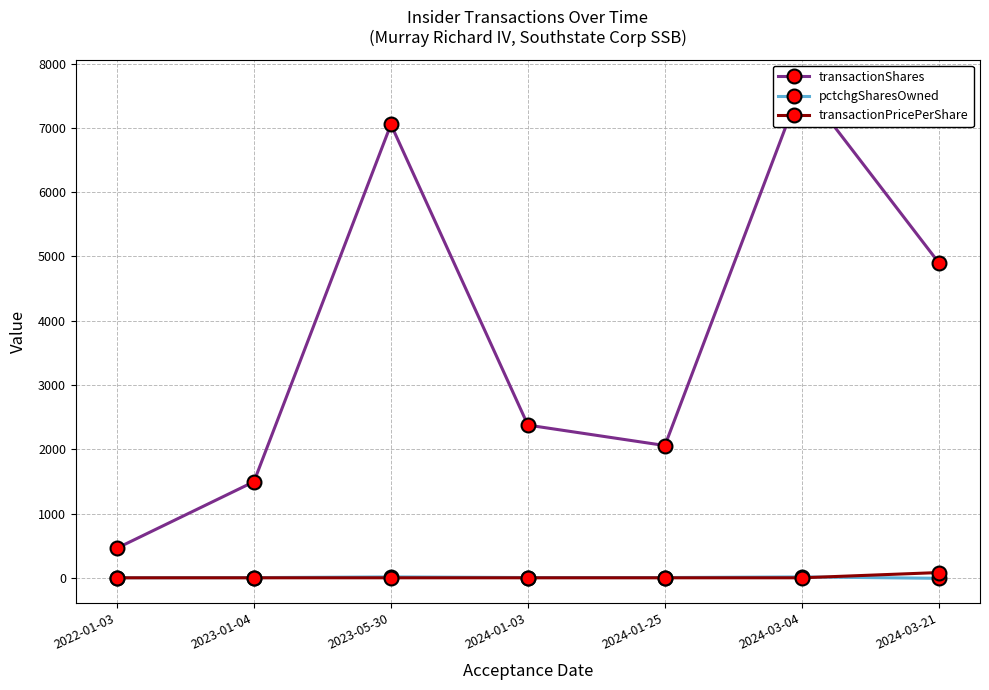

Reading left to right, list all the values displayed in this chart.

transactionShares: 461.0	1495.0	7054.0	2376.0	2058.0	7680.0	4900.0
pctchgSharesOwned: 1.0	3.0	14.0	4.0	4.0	14.0	-8.0
transactionPricePerShare: 0.0	0.0	0.0	0.0	0.0	0.0	81.8